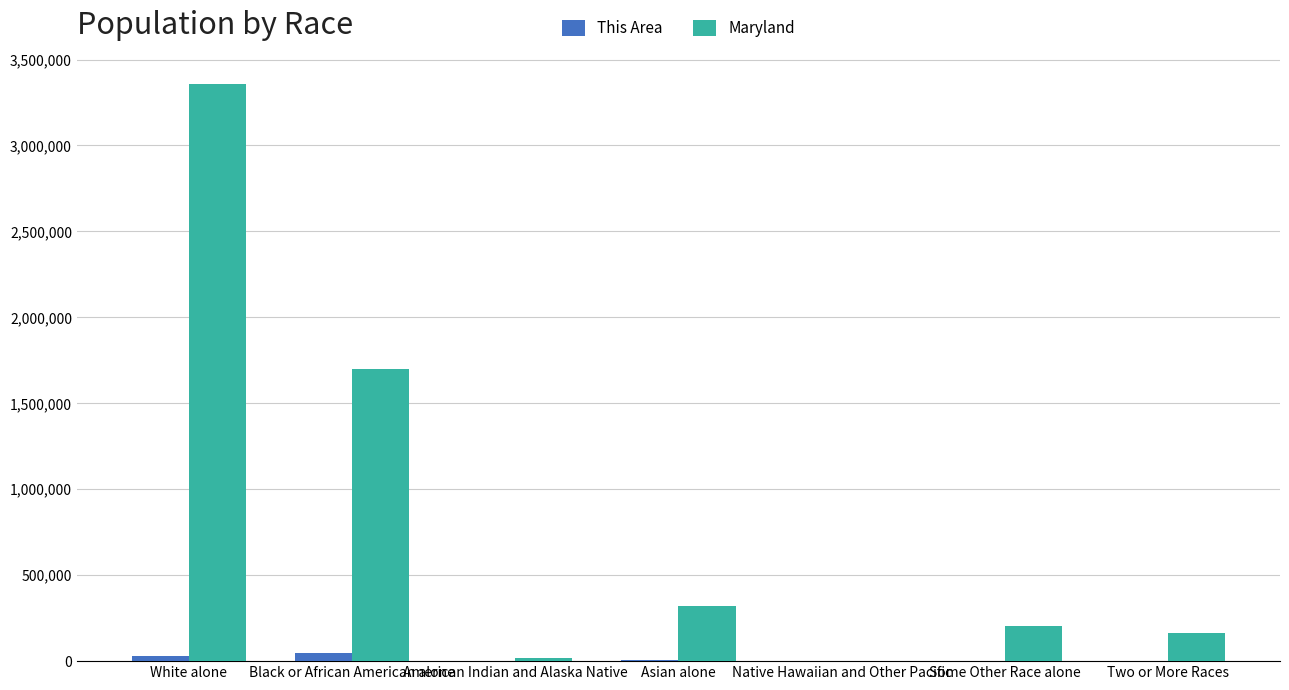

Is it true that This Area equals 3990 at Asian alone?

True